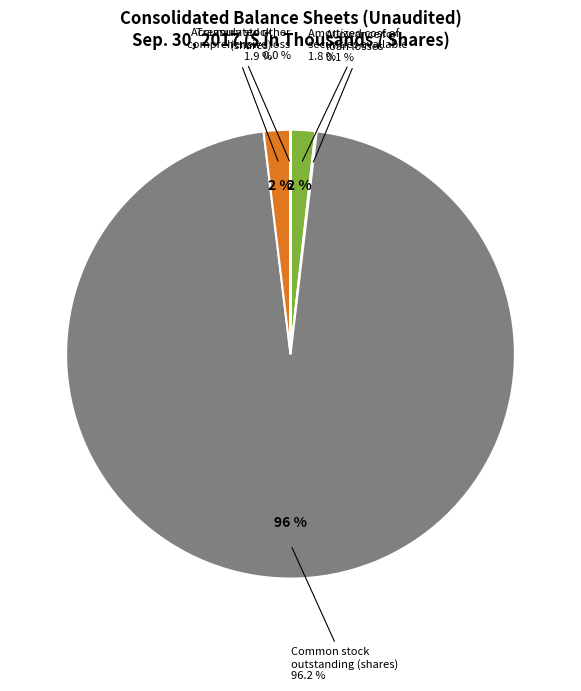

Do Amortized cost of securities available and Common stock outstanding (shares) together represent more than half of the pie?

Yes